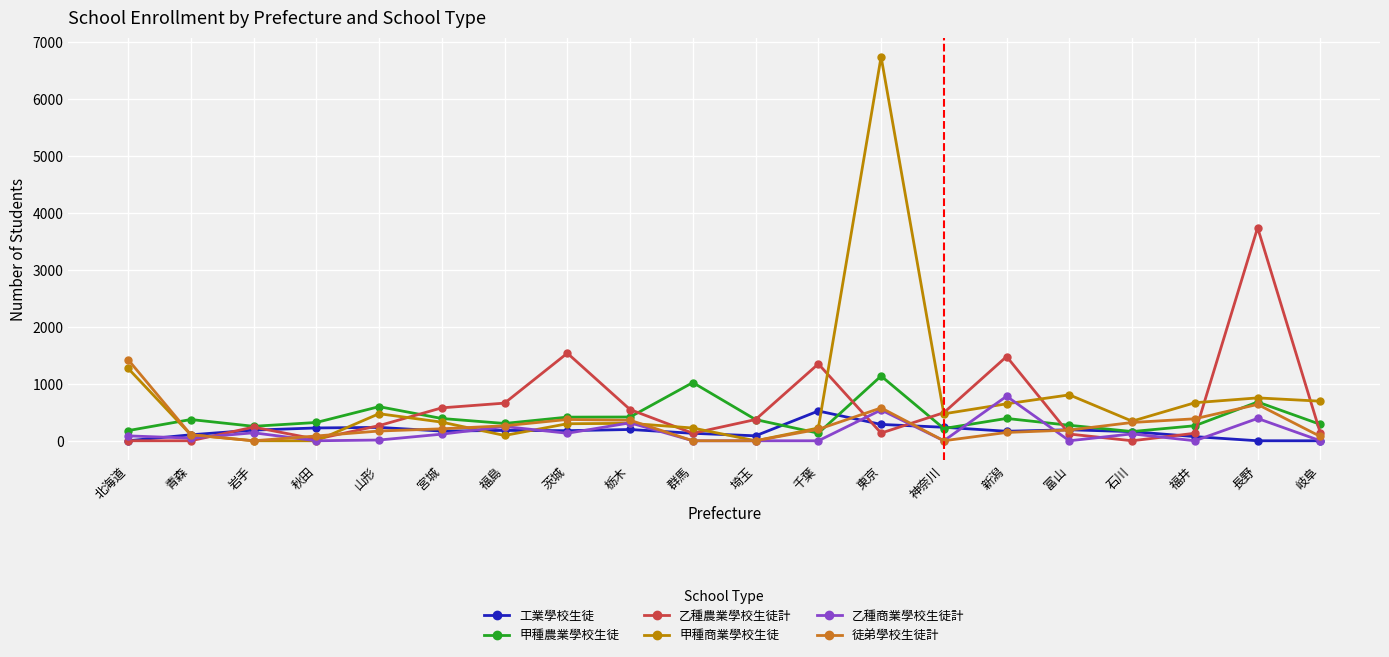

Where is 甲種農業學校生徒 nearest to the value 635?

山形